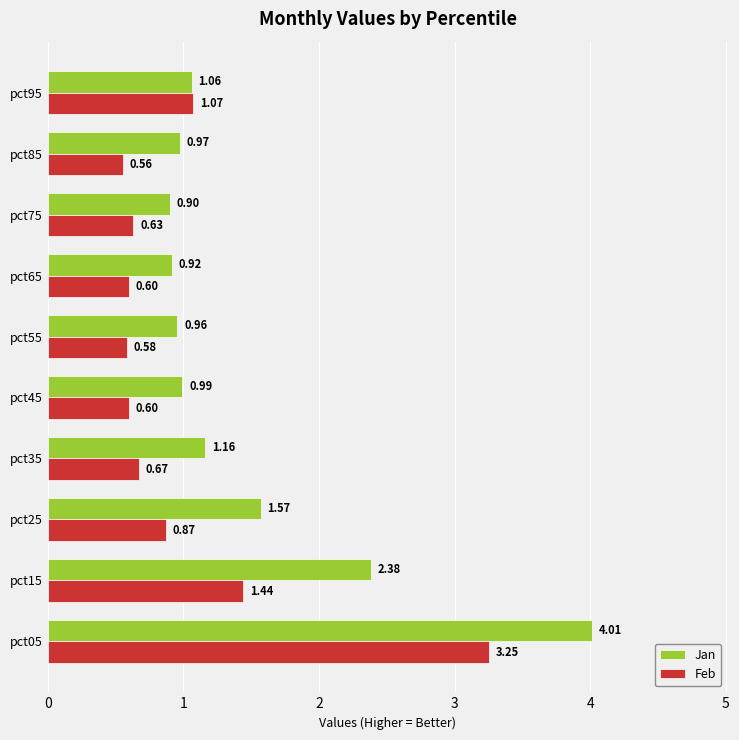

Which series changed the most between pct25 and pct85?

Jan